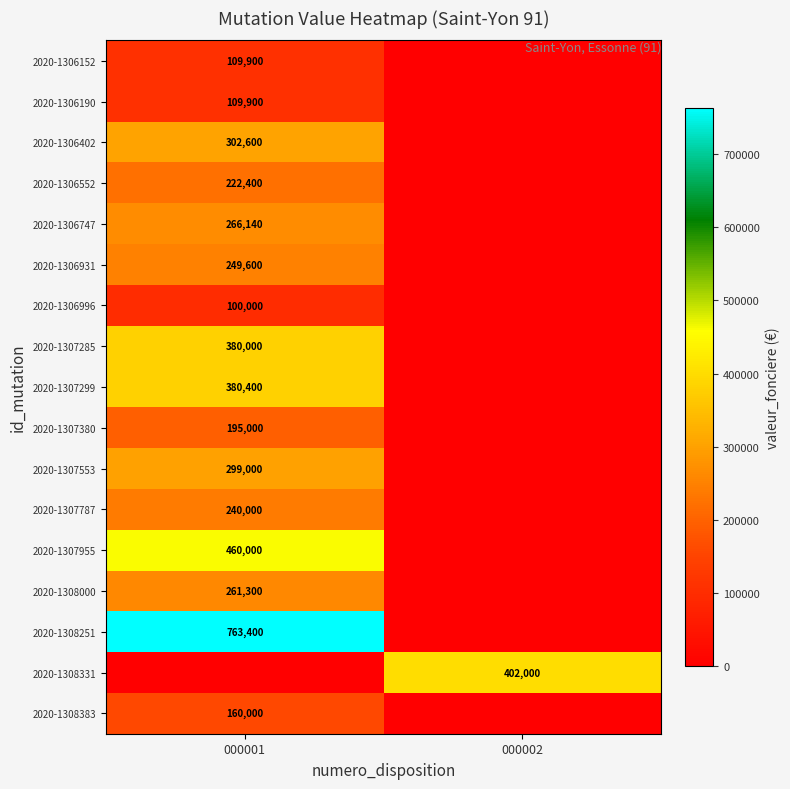

At how many categories does at least one series exceed 322492?

2